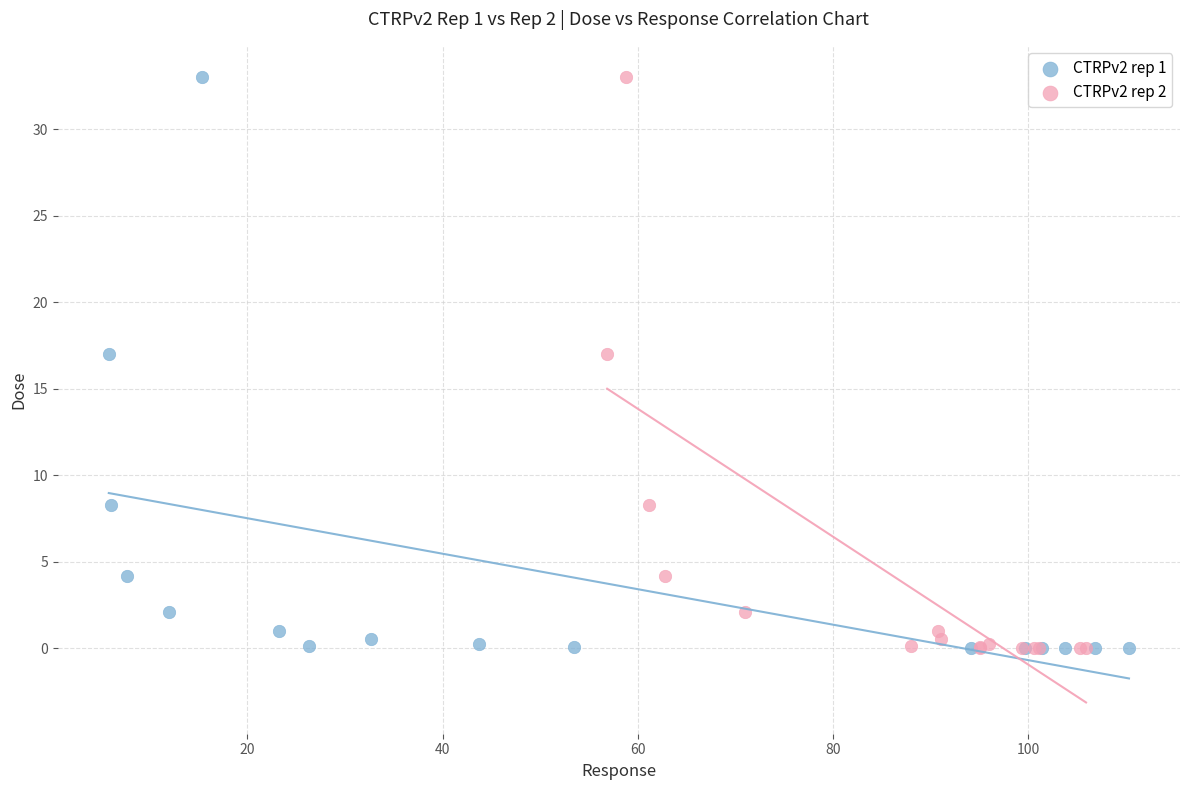

What are all the series names shown in the legend?

CTRPv2 rep 1, CTRPv2 rep 2